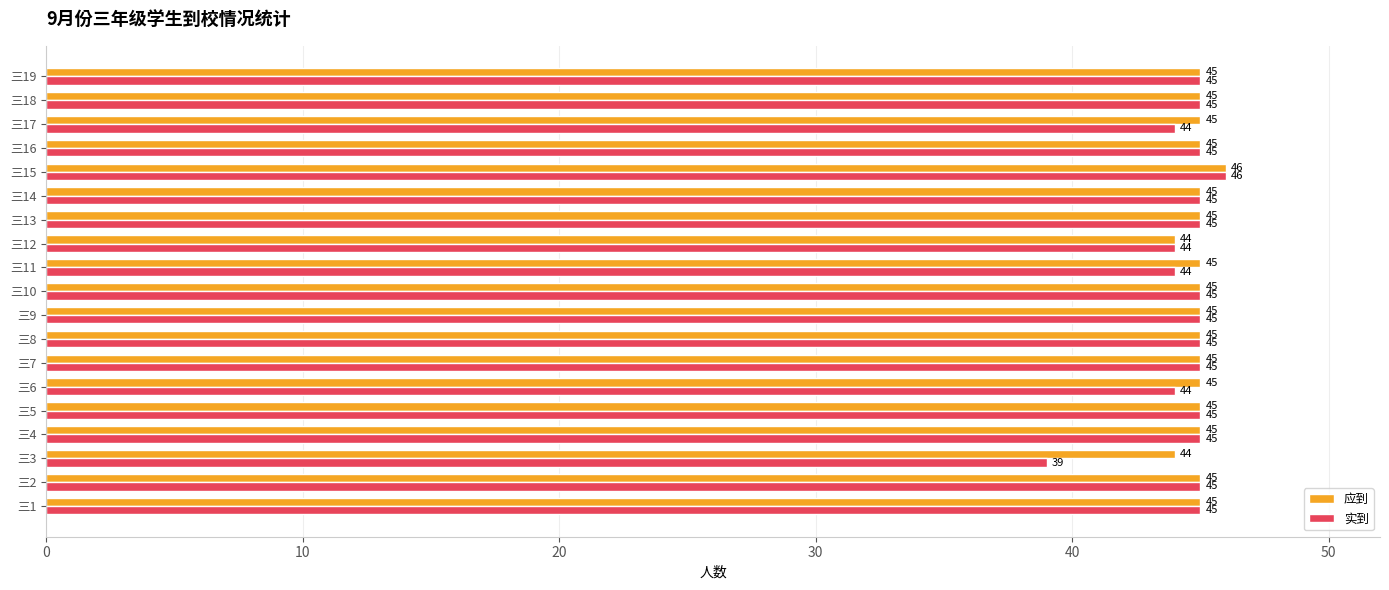

What is the maximum value for 应到?

46